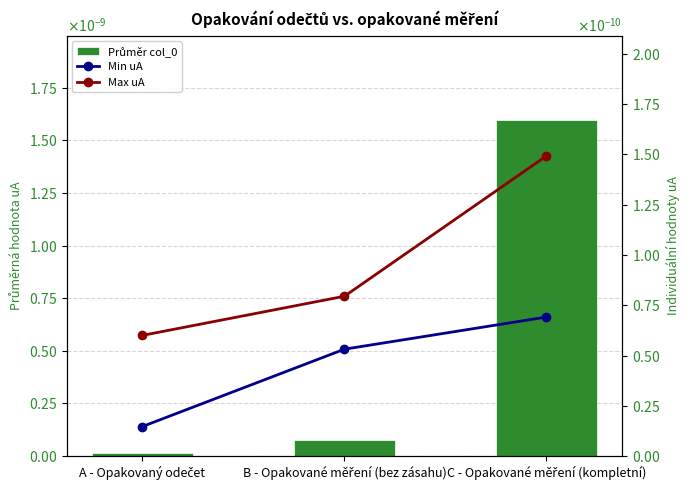

Is it true that Min uA equals 0.0 at C - Opakované měření (kompletní)?

True